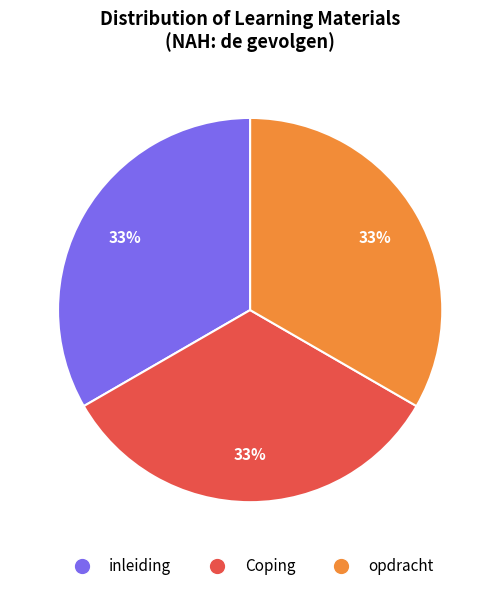

To the nearest percent, what is the average slice percentage?

33%